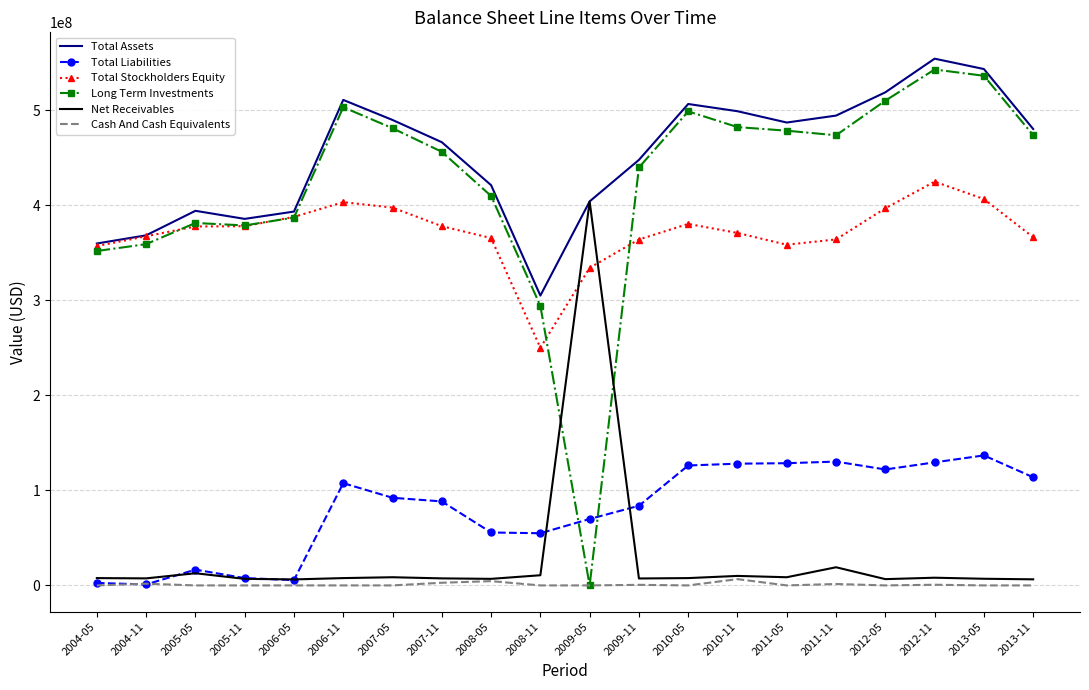

At which label does Net Receivables reach its peak?

2009-05